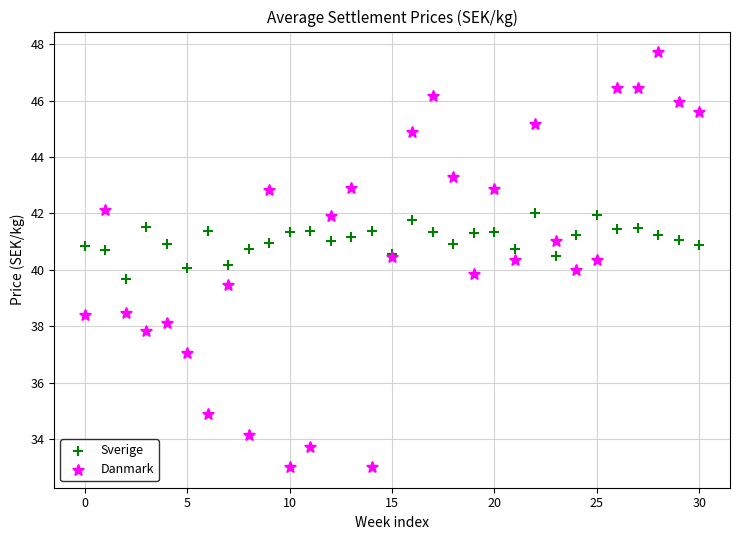

Which series has the widest spread of Y values?

Danmark